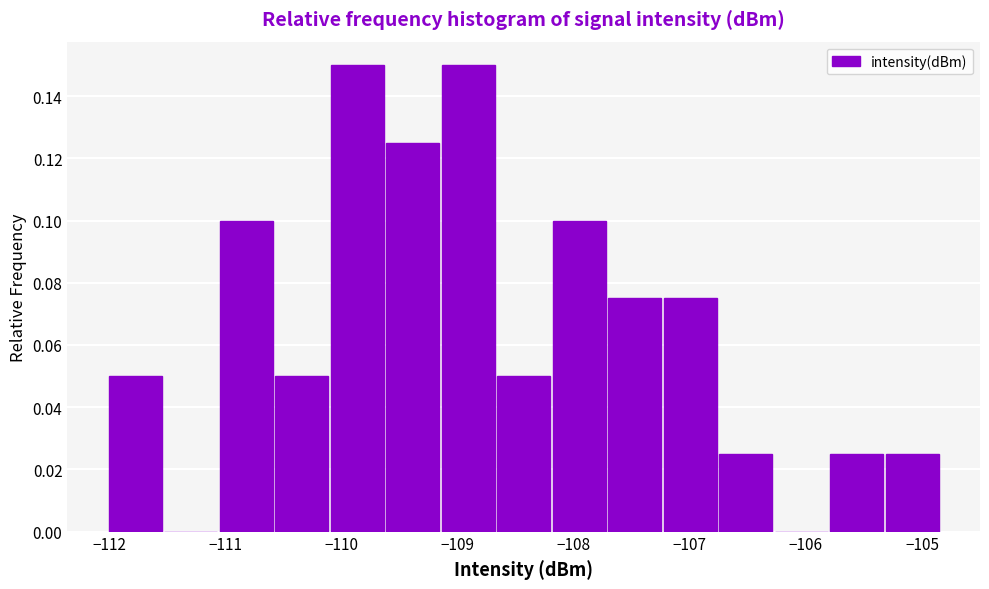

Reading left to right, list every bar in this chart as the range it spans on the x-axis followed by its height. Neither the bar edges nor the heights are printed on the chart, so give them approximately, as read against the axes.

-112.0 to -111.5: 0.050
-111.5 to -111.1: 0
-111.1 to -110.6: 0.100
-110.6 to -110.1: 0.050
-110.1 to -109.6: 0.150
-109.6 to -109.1: 0.126
-109.1 to -108.7: 0.150
-108.7 to -108.2: 0.050
-108.2 to -107.7: 0.100
-107.7 to -107.2: 0.076
-107.2 to -106.8: 0.076
-106.8 to -106.3: 0.026
-106.3 to -105.8: 0
-105.8 to -105.3: 0.026
-105.3 to -104.8: 0.026